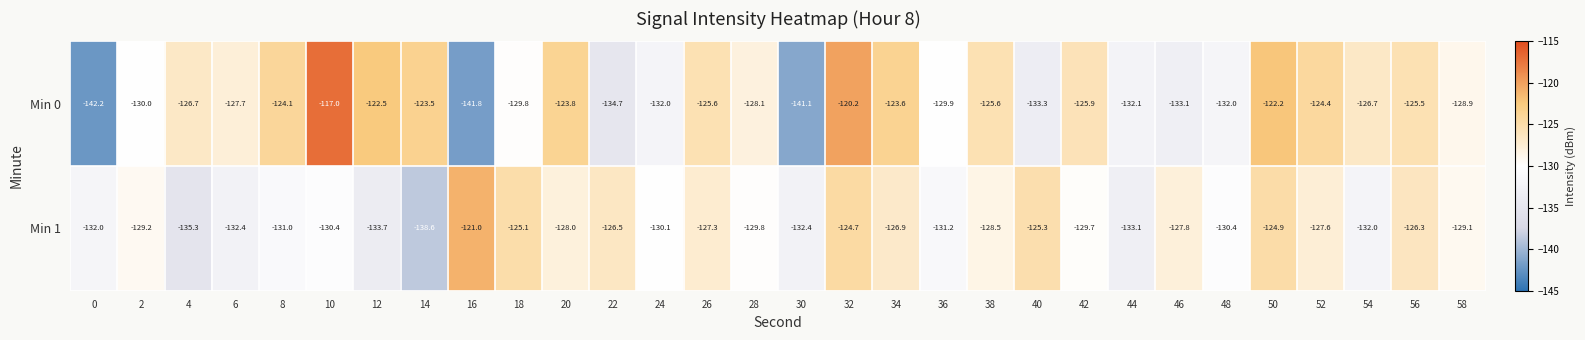

Is it true that Min 0 equals -212.0 at 38?

False